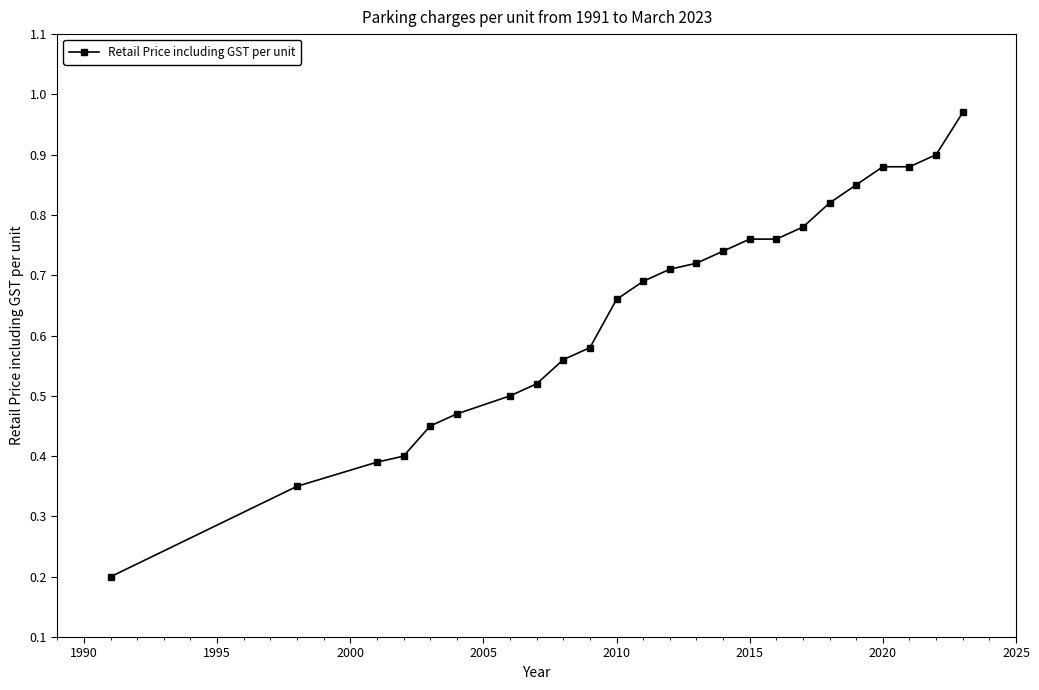

What is the sum of all values?

15.5